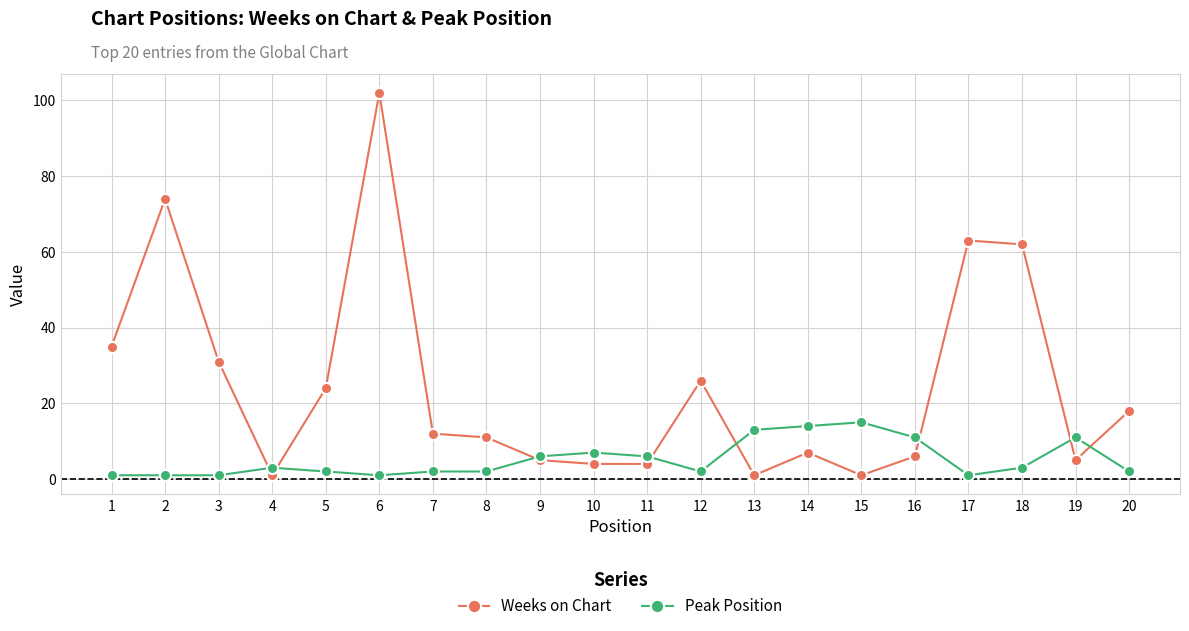

What is the difference between the second highest and second lowest values in the Weeks on Chart series?

73